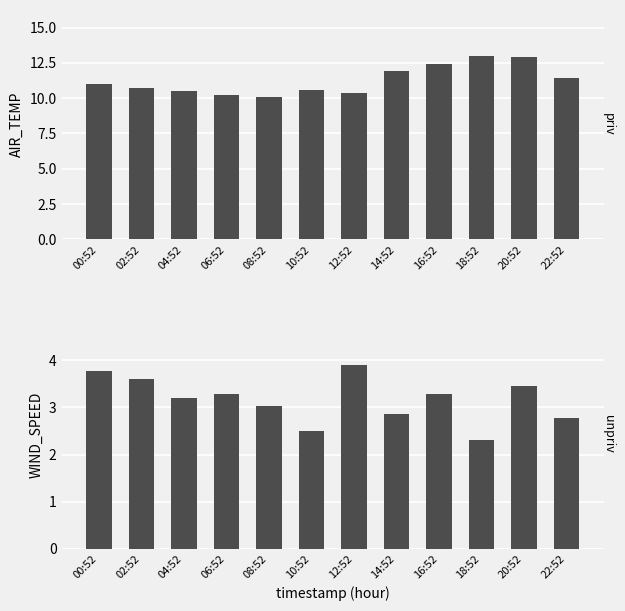

How many distinct data groups are displayed?

2